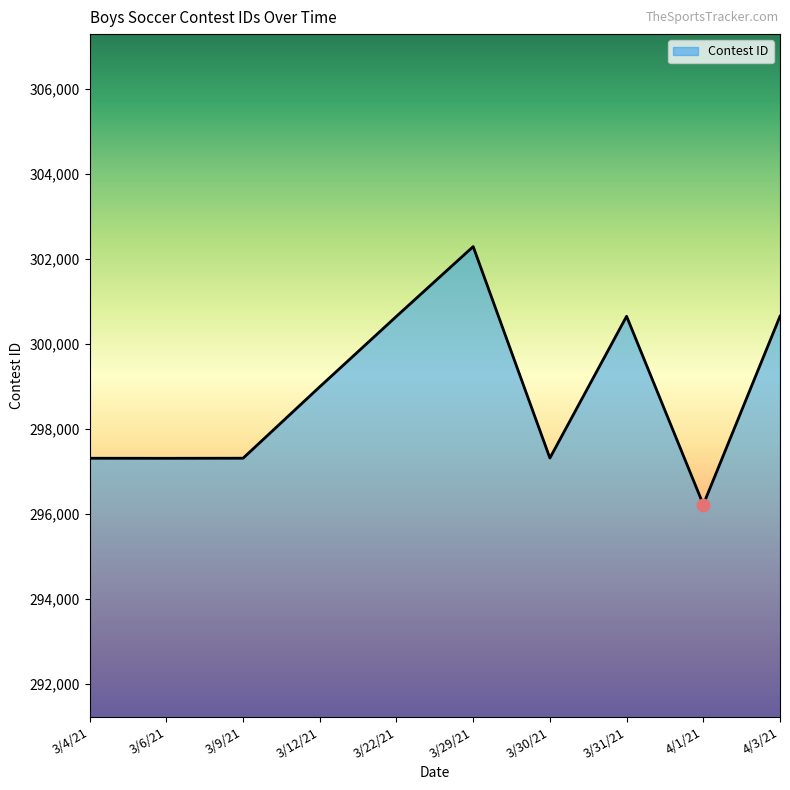

What is the change in value from 3/6/21 to 3/9/21?

+2